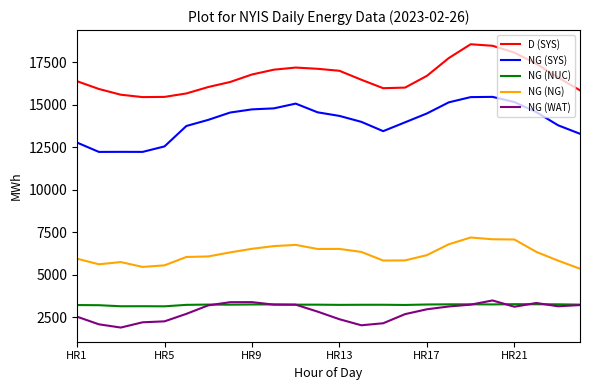

Which series has the largest total across all categories?

D (SYS)